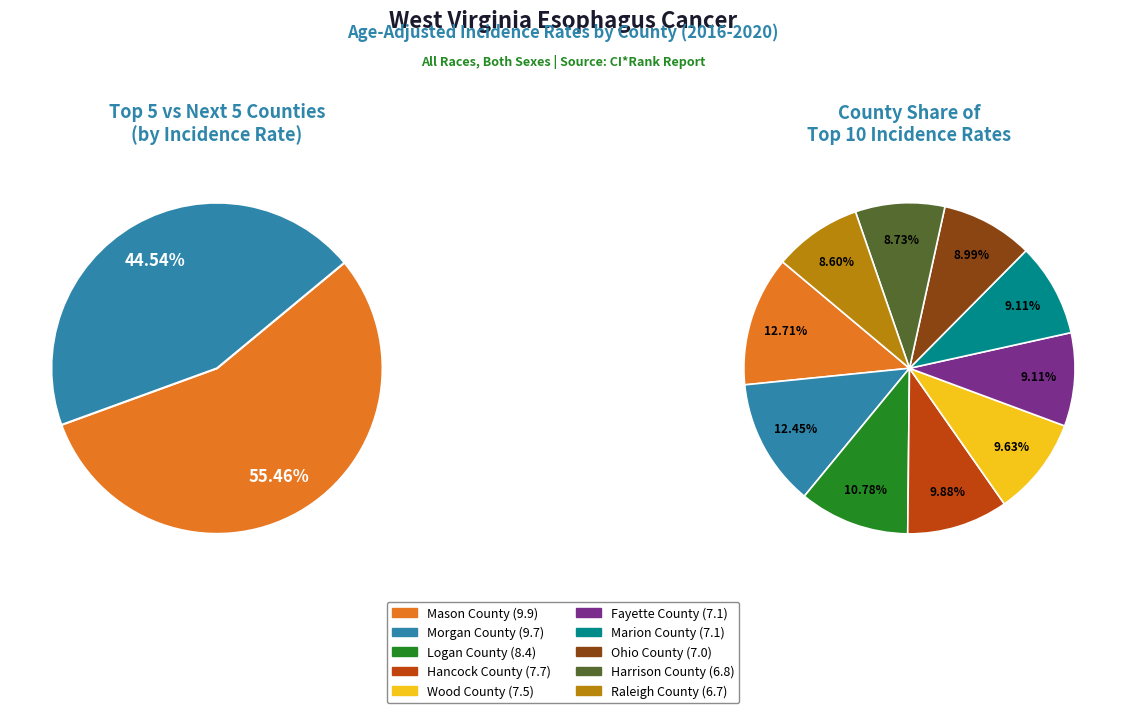

Rank the categories by value from highest to lowest.

Mason County, Morgan County, Logan County, Hancock County, Wood County, Fayette County, Marion County, Ohio County, Harrison County, Raleigh County